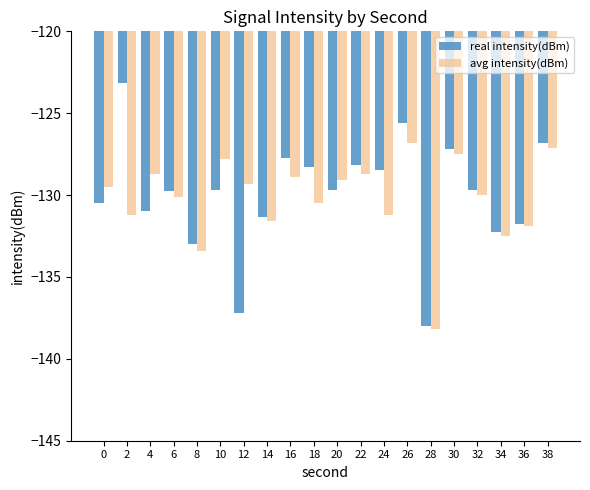

What are all the series names shown in the legend?

real intensity(dBm), avg intensity(dBm)